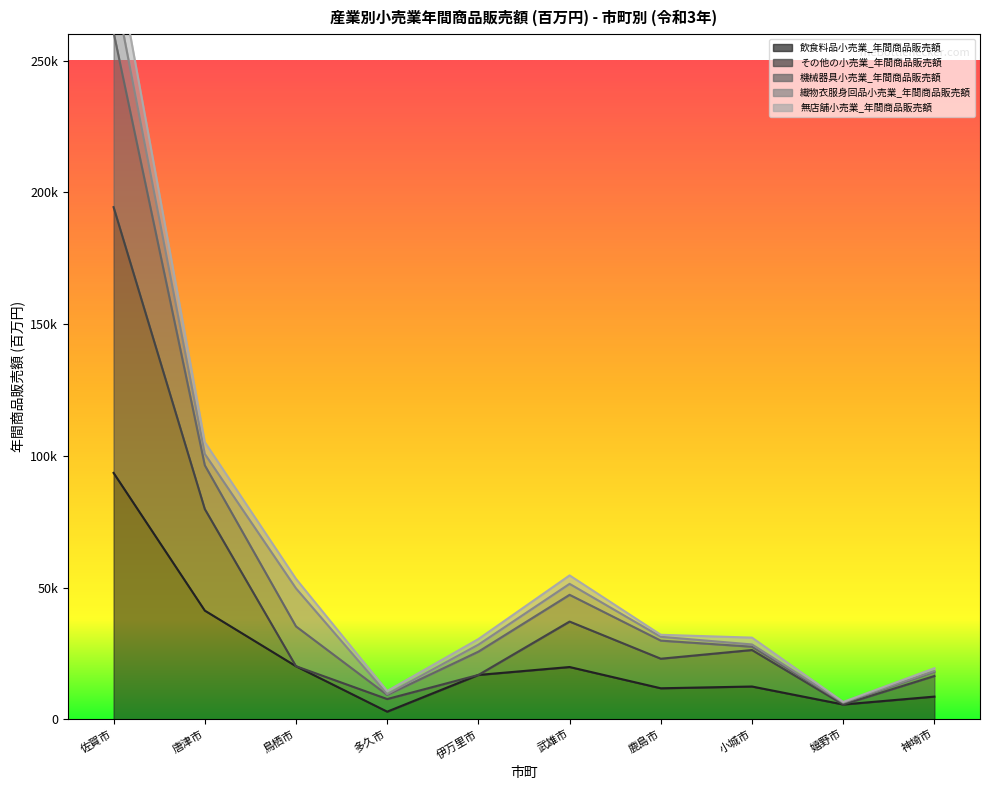

What is the label of the 5th point from the left?

伊万里市